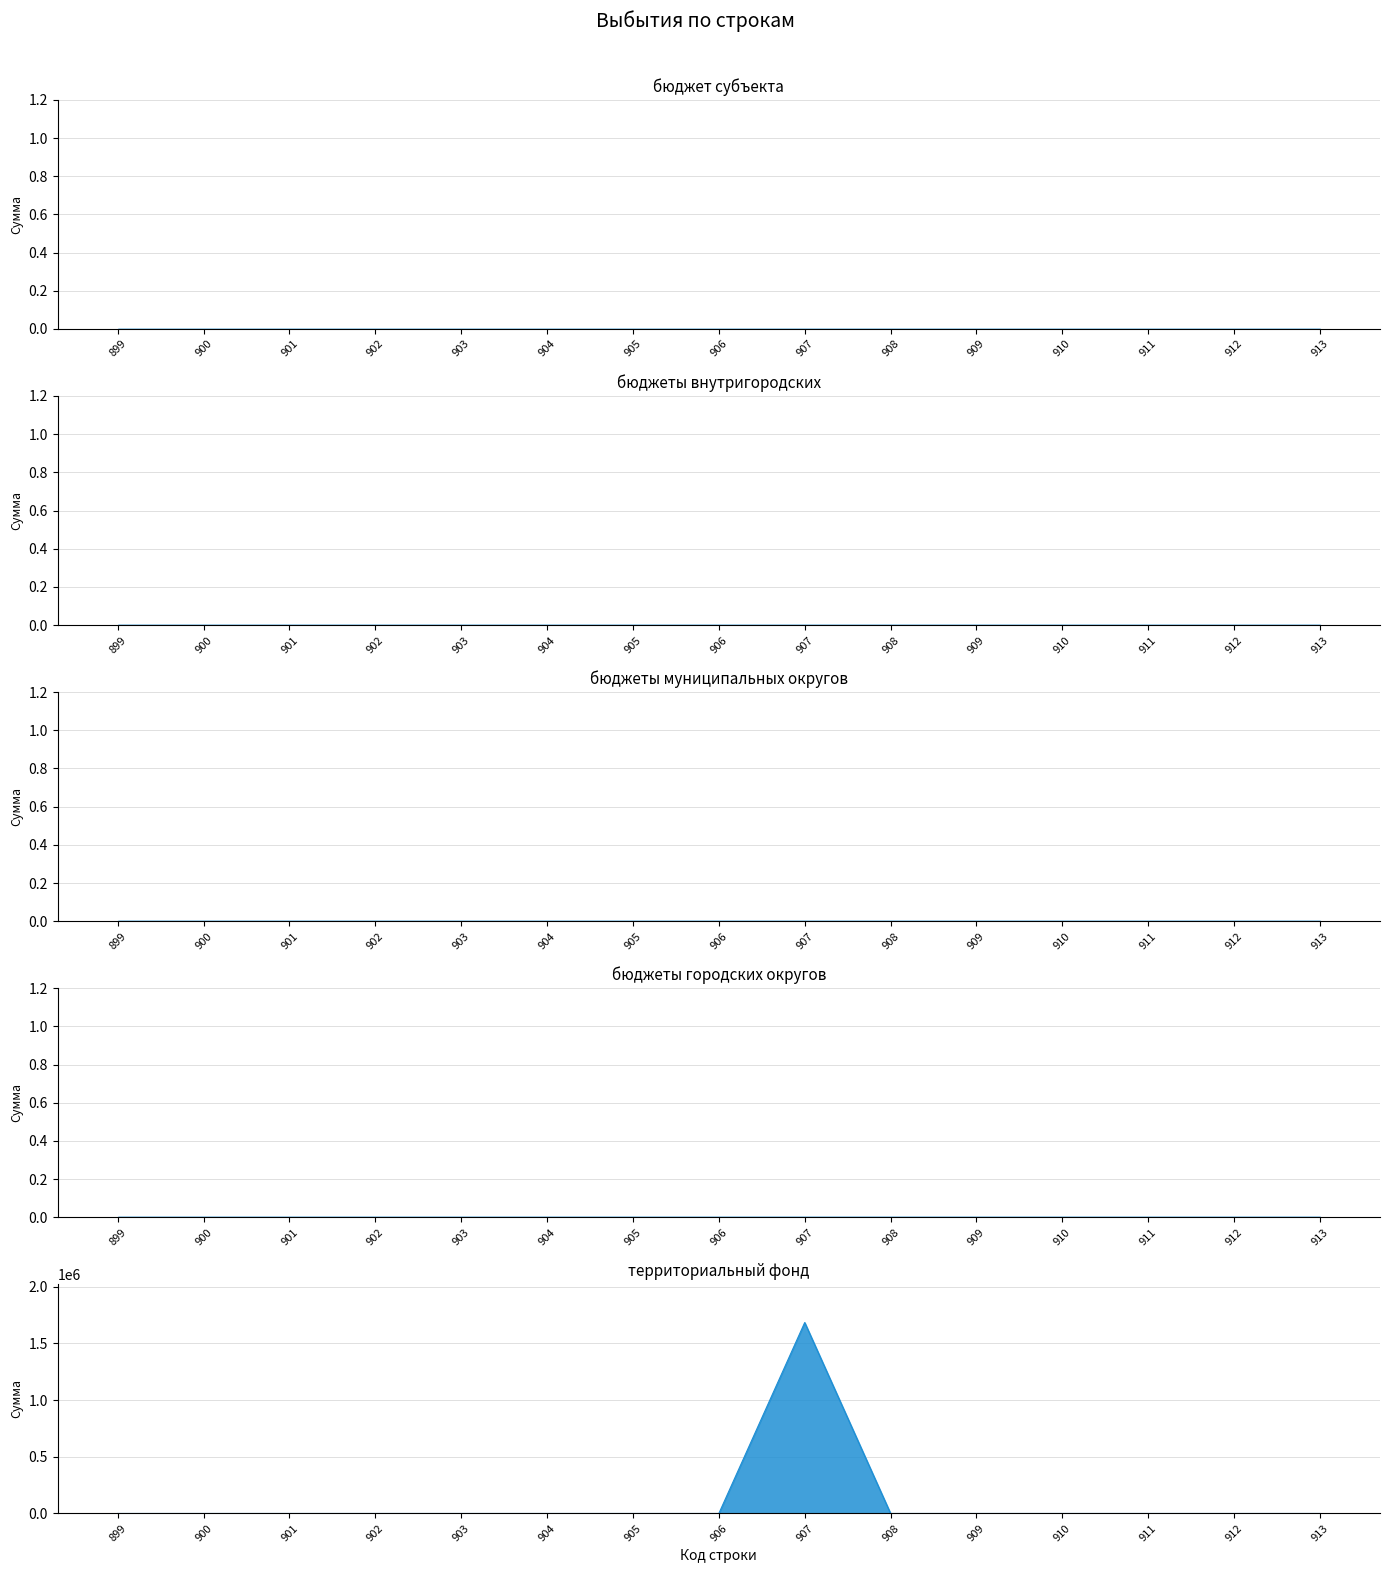

Does the chart have visible grid lines?

Yes